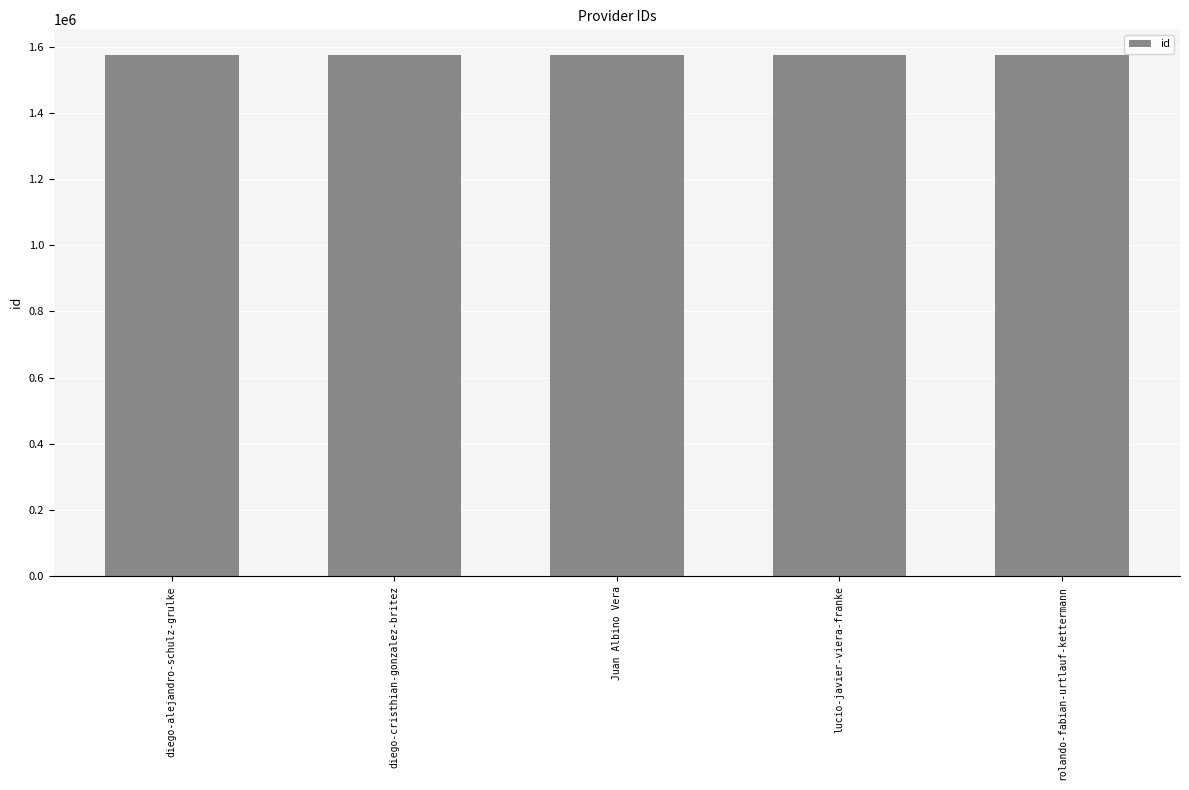

What is the minimum value shown in the chart?

1573430